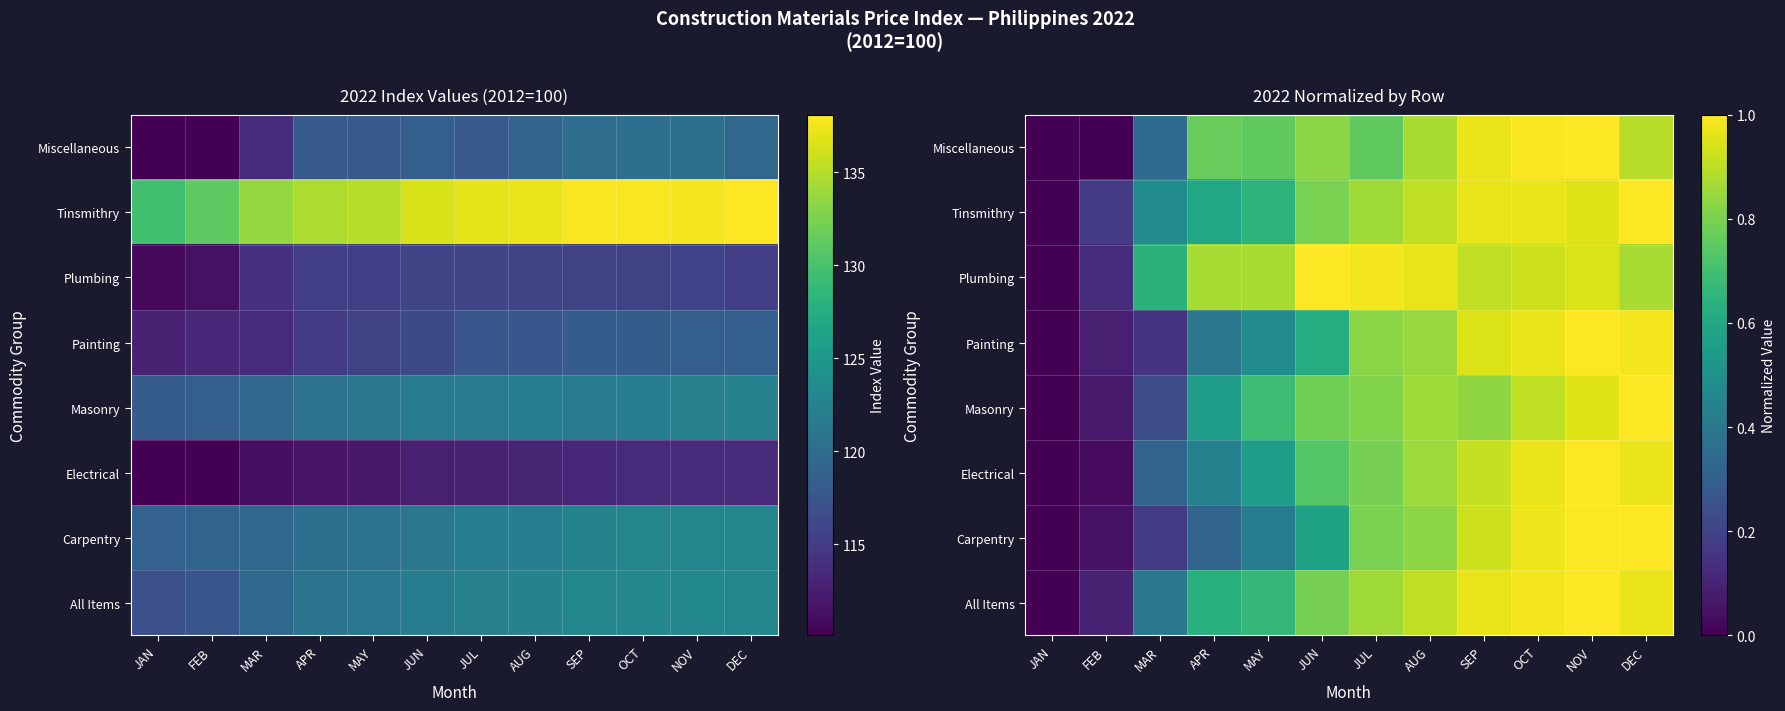

At which category is the sum across all series the highest?

NOV